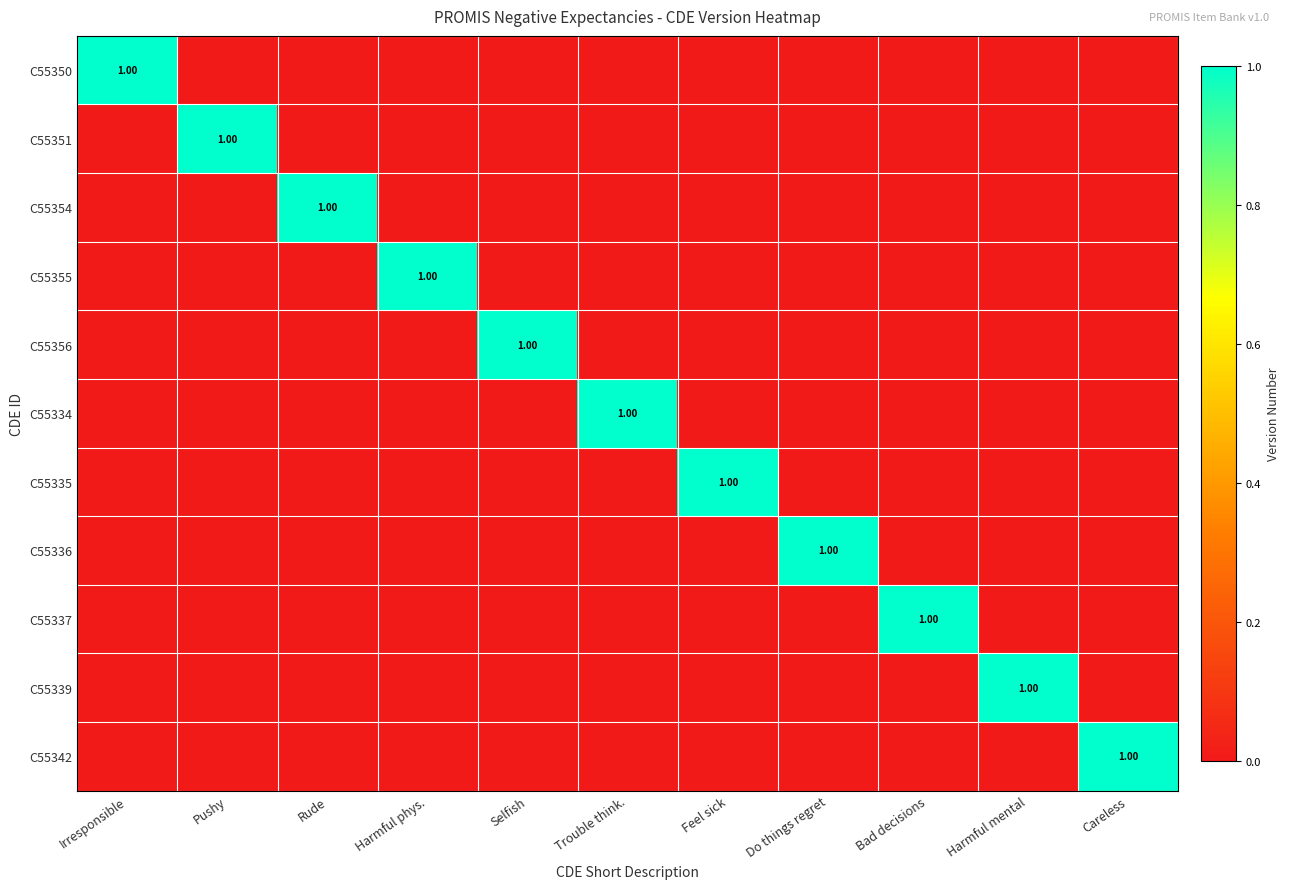

What is the total value across all series at Careless?

1